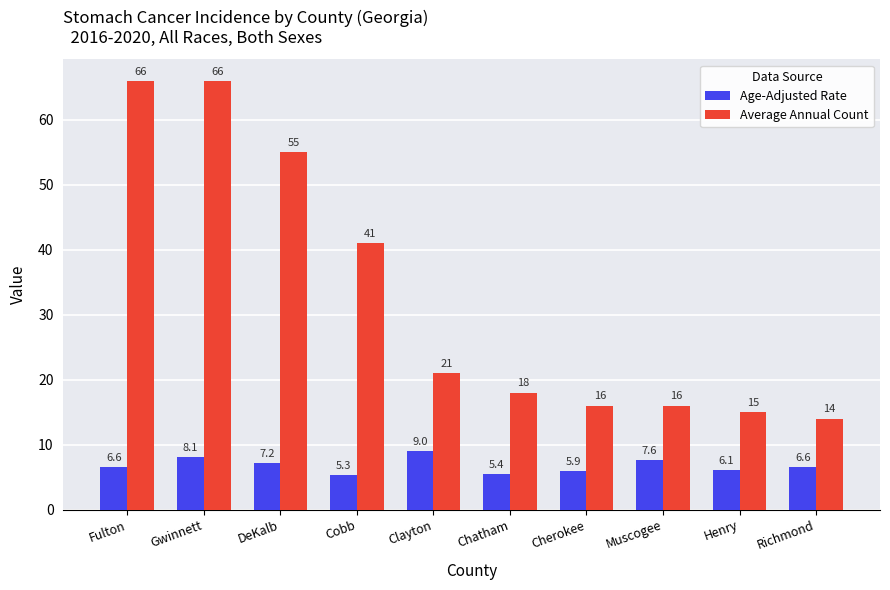

What is the spread (max minus min) of values at Chatham?

12.6